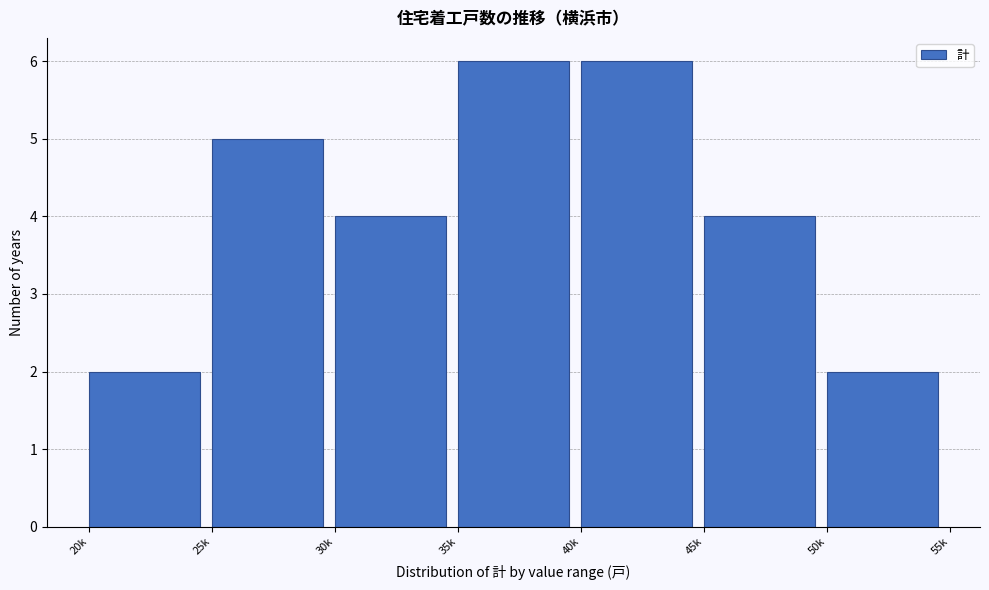

Reading left to right, list all the values displayed in this chart.

2	5	4	6	6	4	2